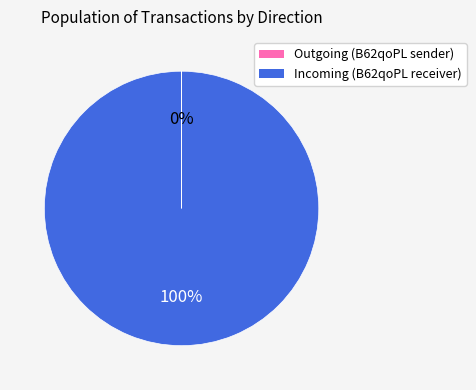

To the nearest percent, what is the difference between the largest and smallest slice percentages?

100%